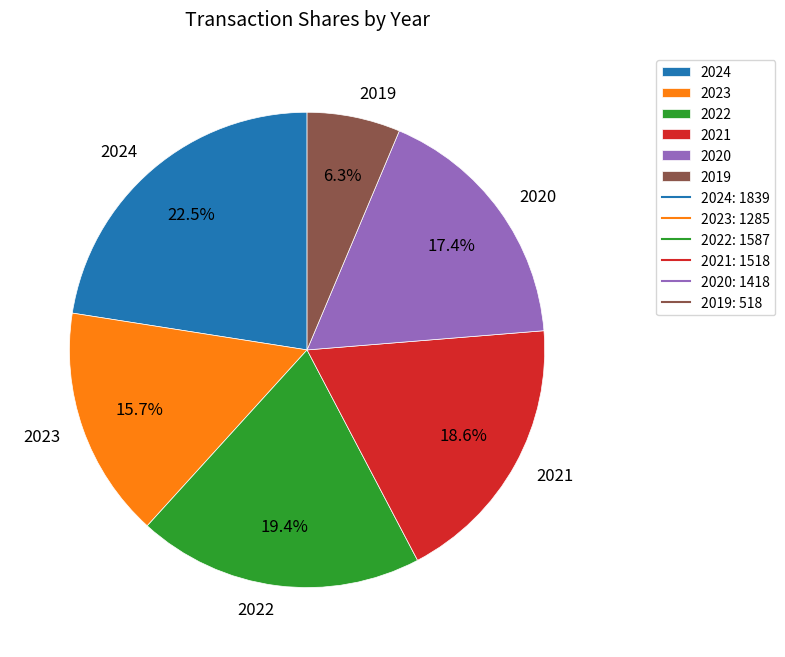

How many slices are in this pie chart?

6